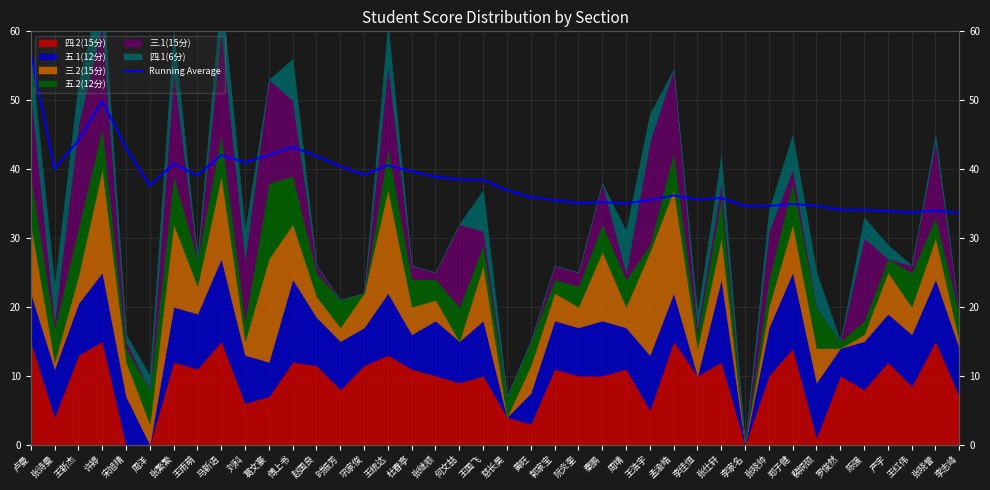

What is the difference between the maximum and minimum values?

23.4